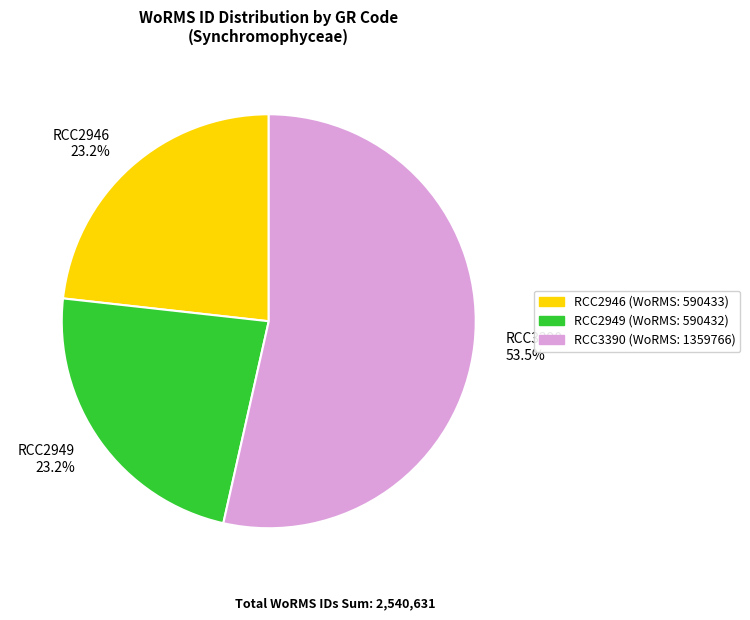

Which category accounts for the majority?

RCC3390